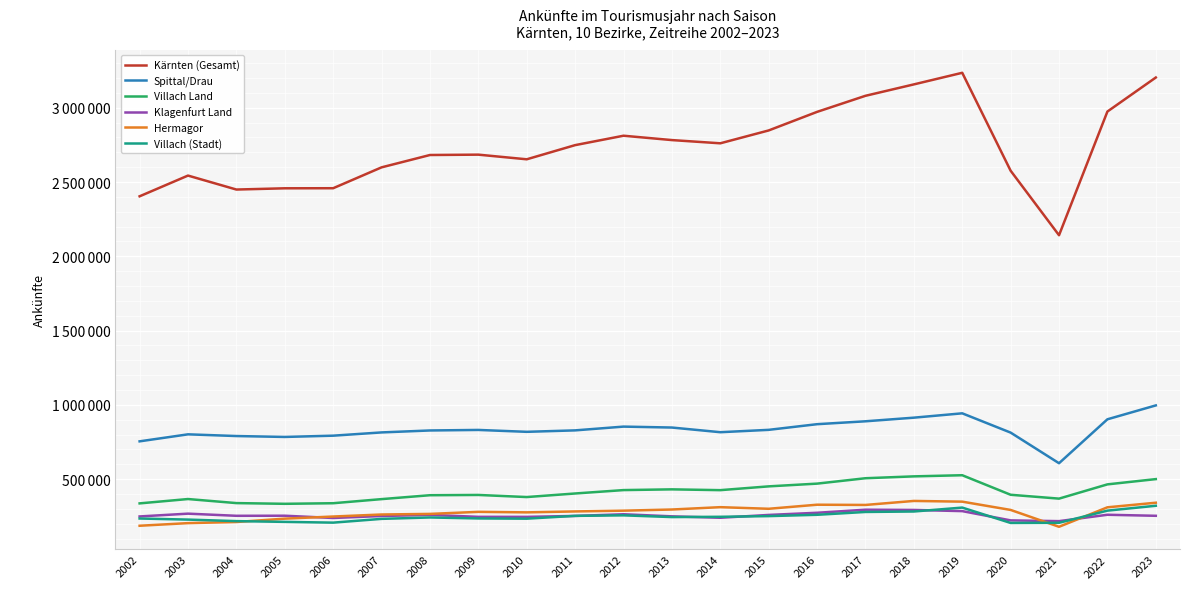

At which label does Villach Land first exceed 403562?

2012